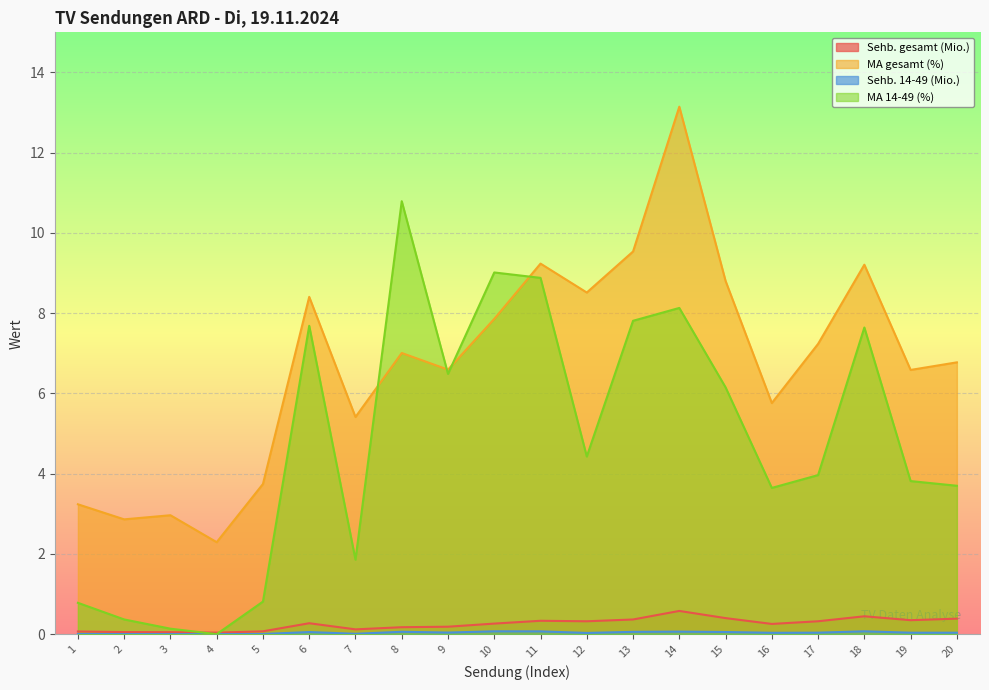

Reading left to right, transcribe all the data shown in this chart.

Sehb. gesamt (Mio.): 0.1	0.1	0.0	0.0	0.1	0.3	0.1	0.2	0.2	0.3	0.3	0.3	0.4	0.6	0.4	0.3	0.3	0.4	0.3	0.4
MA gesamt (%): 3.2	2.9	3.0	2.3	3.7	8.4	5.4	7.0	6.6	7.9	9.2	8.5	9.5	13.1	8.8	5.8	7.2	9.2	6.6	6.8
Sehb. 14-49 (Mio.): 0.0	0.0	0.0	0.0	0.0	0.1	0.0	0.1	0.0	0.1	0.1	0.0	0.1	0.1	0.1	0.0	0.0	0.1	0.0	0.0
MA 14-49 (%): 0.8	0.4	0.1	0.0	0.8	7.7	1.9	10.8	6.5	9.0	8.9	4.4	7.8	8.1	6.2	3.6	4.0	7.6	3.8	3.7